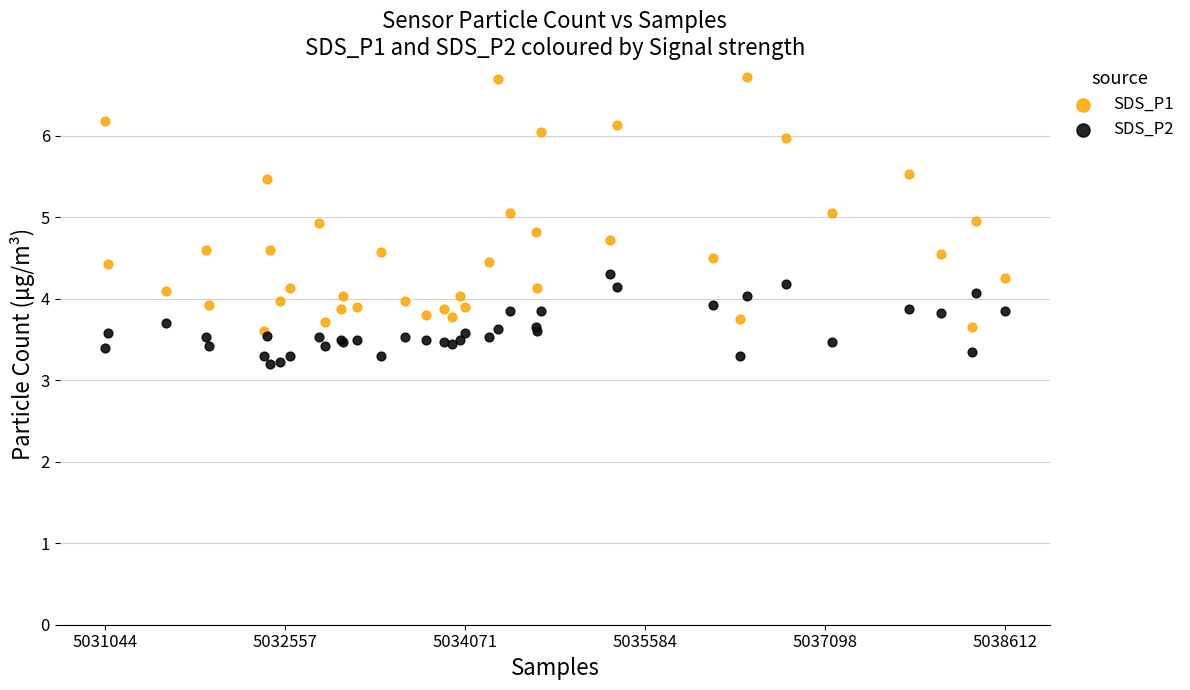

What are all the series names shown in the legend?

SDS_P1, SDS_P2